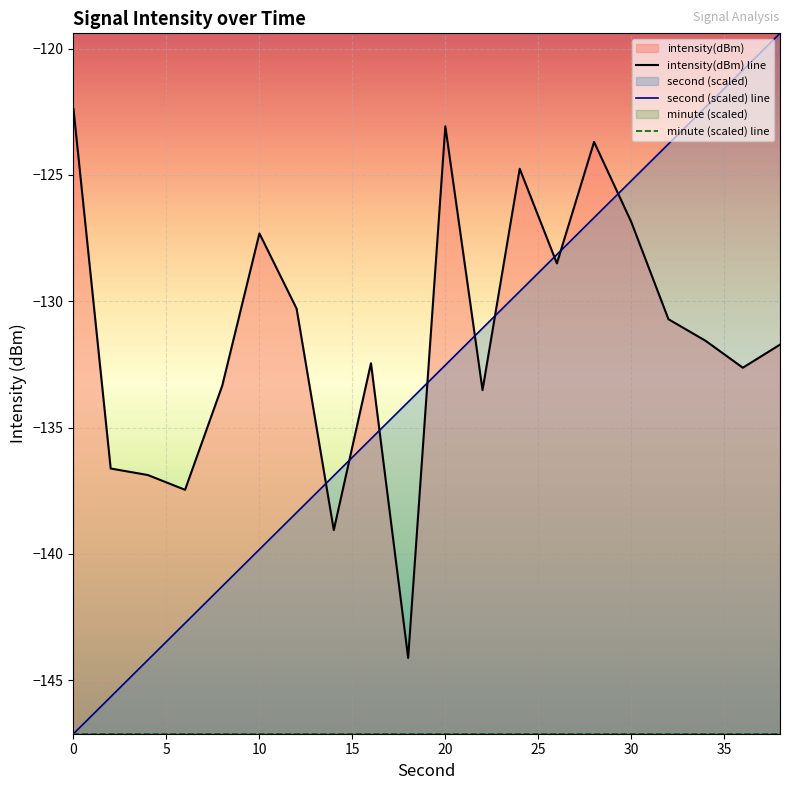

What is the minimum value shown in the chart?

-147.1